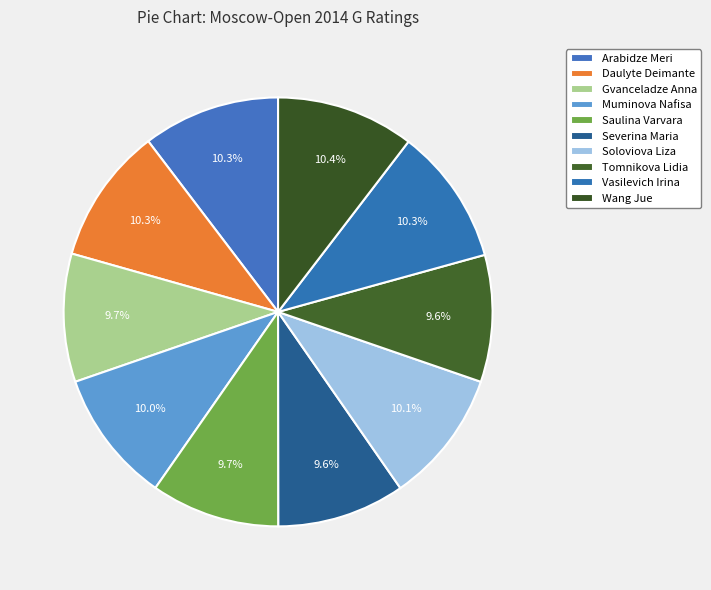

What percentage is the Saulina Varvara slice, to the nearest percent?

10%